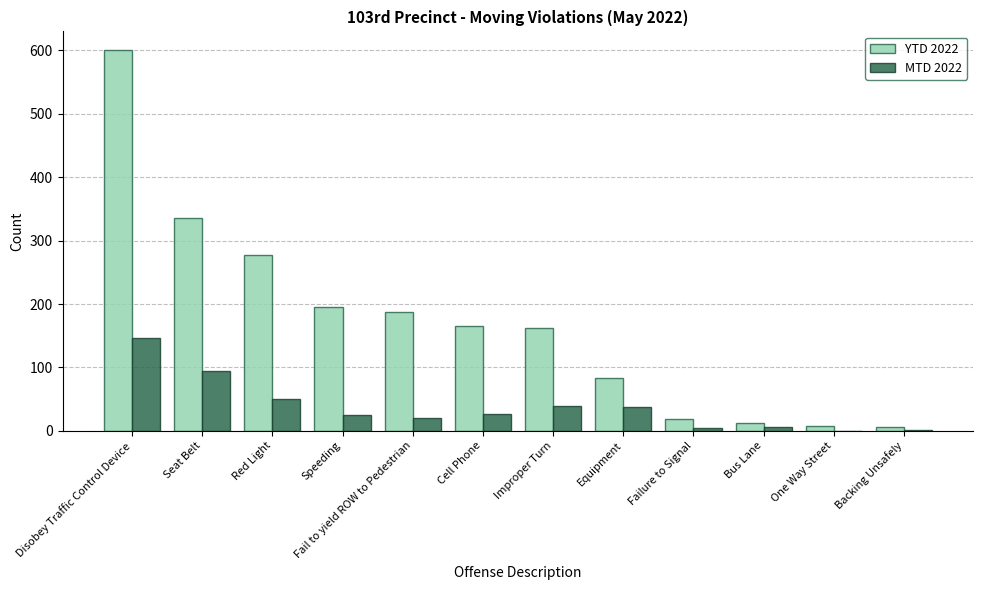

What is the total value across all series at Fail to yield ROW to Pedestrian?

208